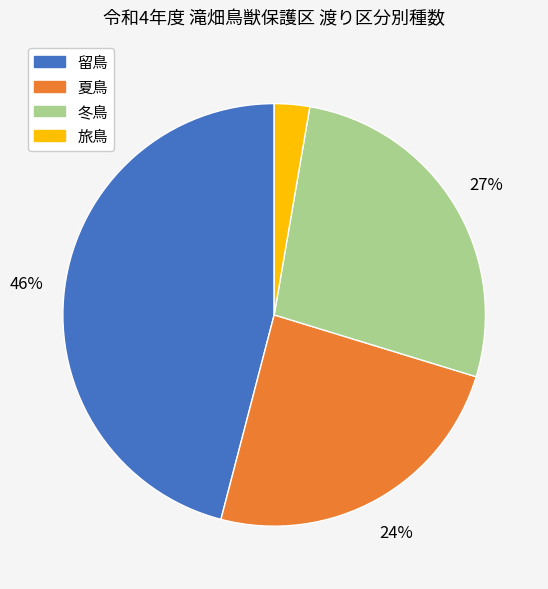

Which category has the biggest portion of the pie?

留鳥